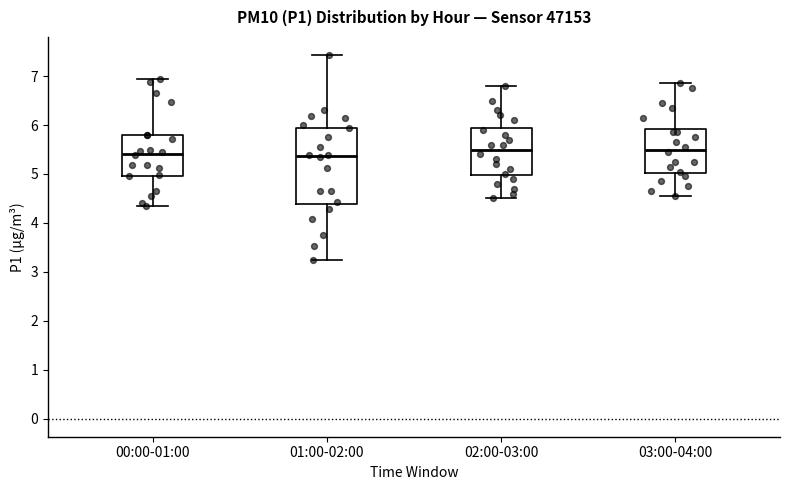

Which box is the tallest, from its lower edge to its upper edge?

01:00-02:00